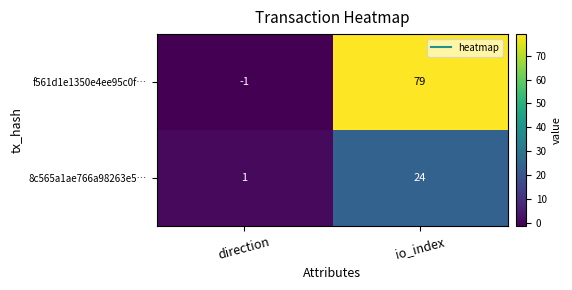

Between direction and io_index, which series saw the biggest shift?

f561d1e1350e4ee95c0f…